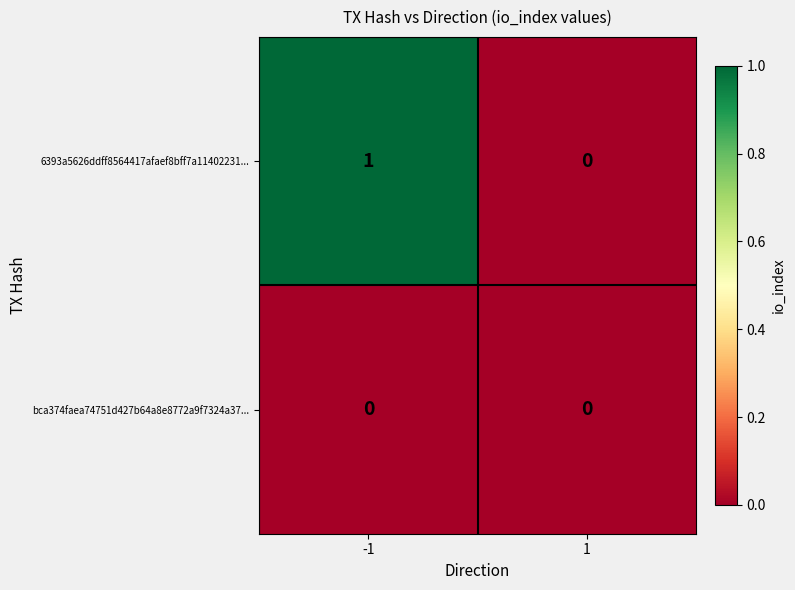

Which series has the widest spread of values?

6393a5626ddff8564417afaef8bff7a11402231...